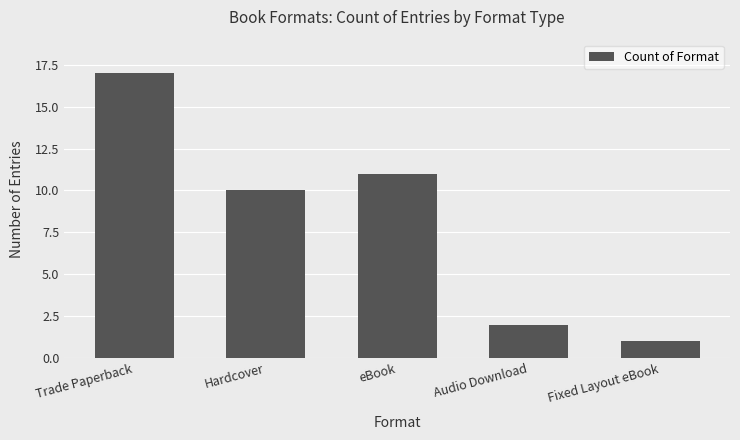

At which label is the value closest to 9?

Hardcover